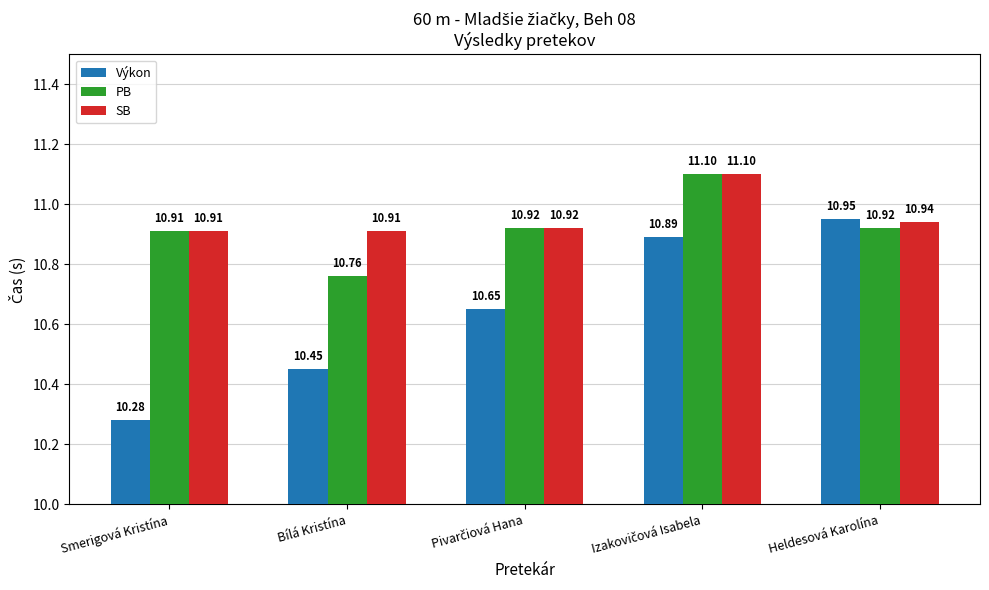

Which series has the largest total across all categories?

SB